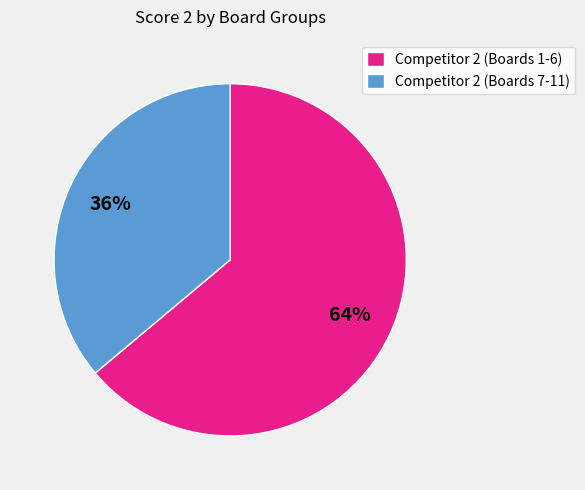

To the nearest percent, what is the difference between the largest and smallest slice percentages?

28%